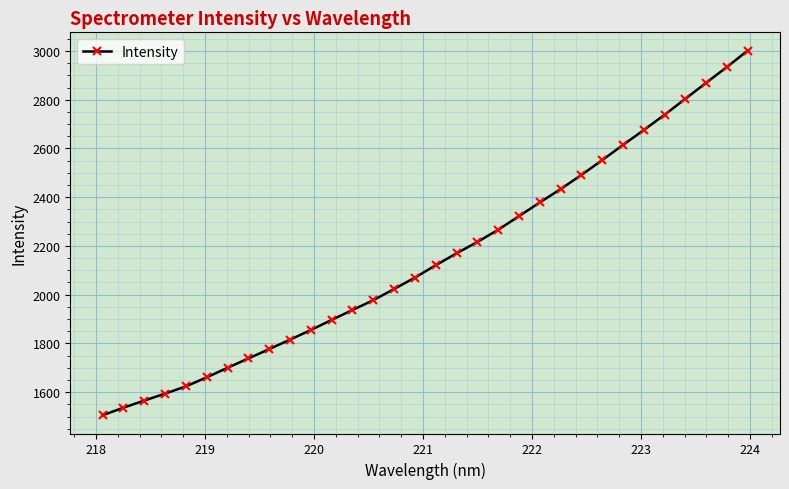

What is the value of the 27th point from the left?

2675.4